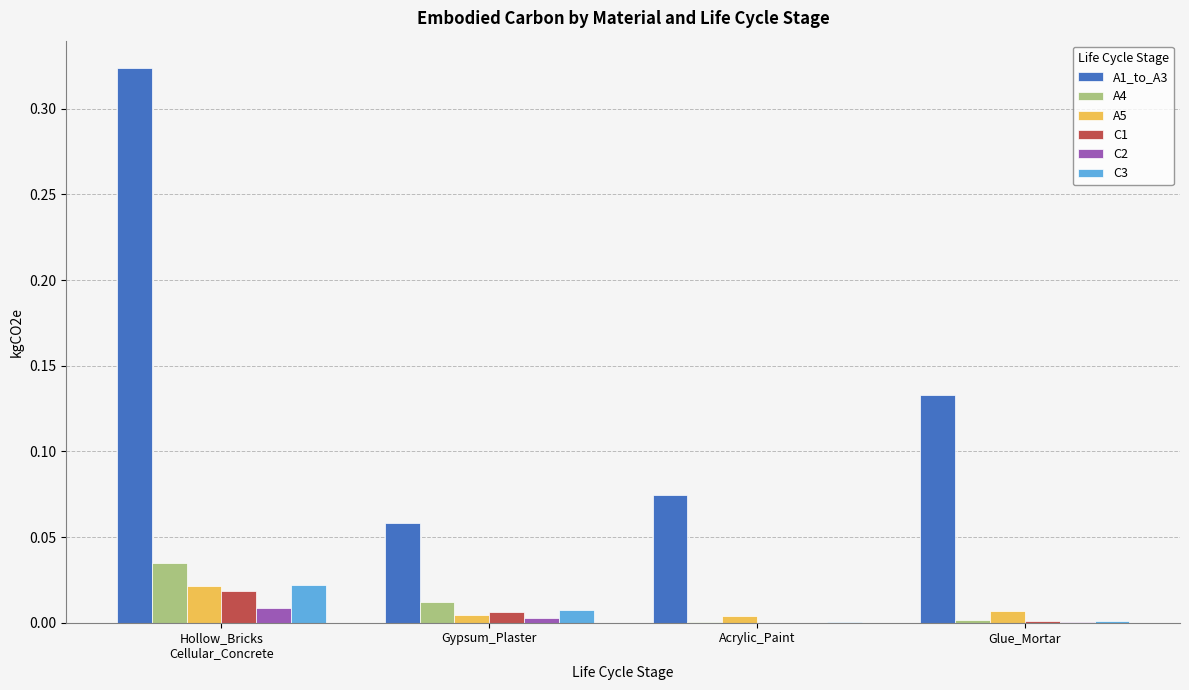

Which series has the largest total across all categories?

A1_to_A3